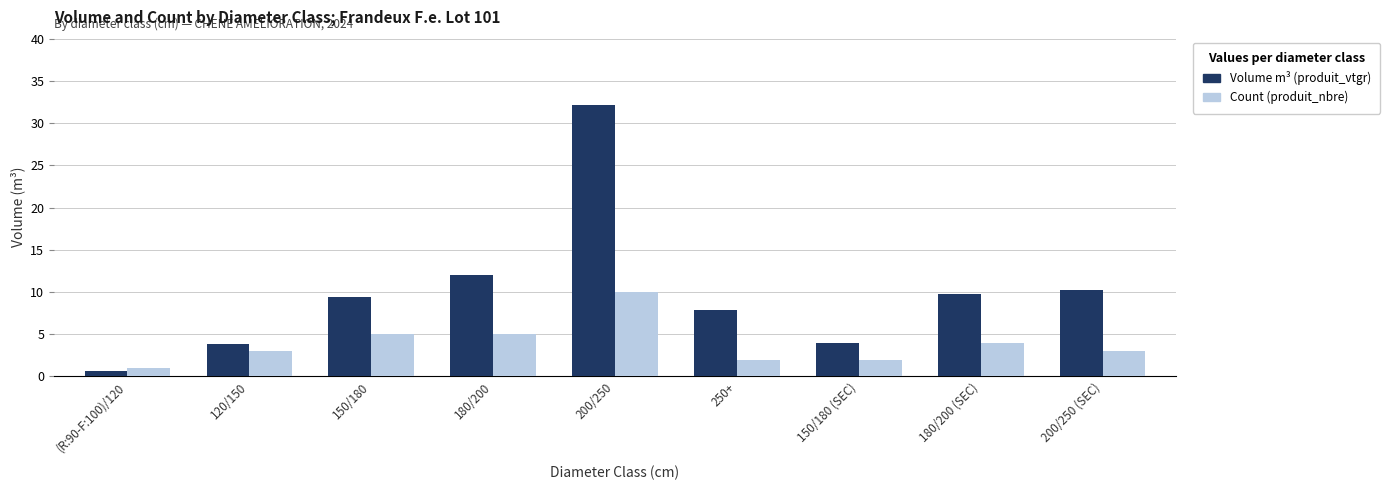

What is the spread (max minus min) of values at 200/250 (SEC)?

7.2